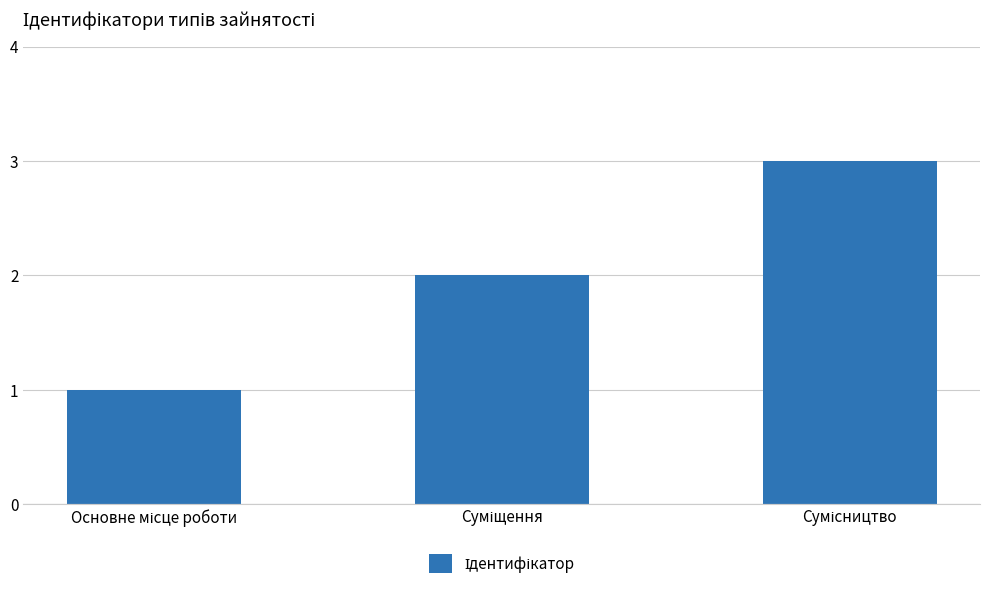

What is the sum of all values?

6